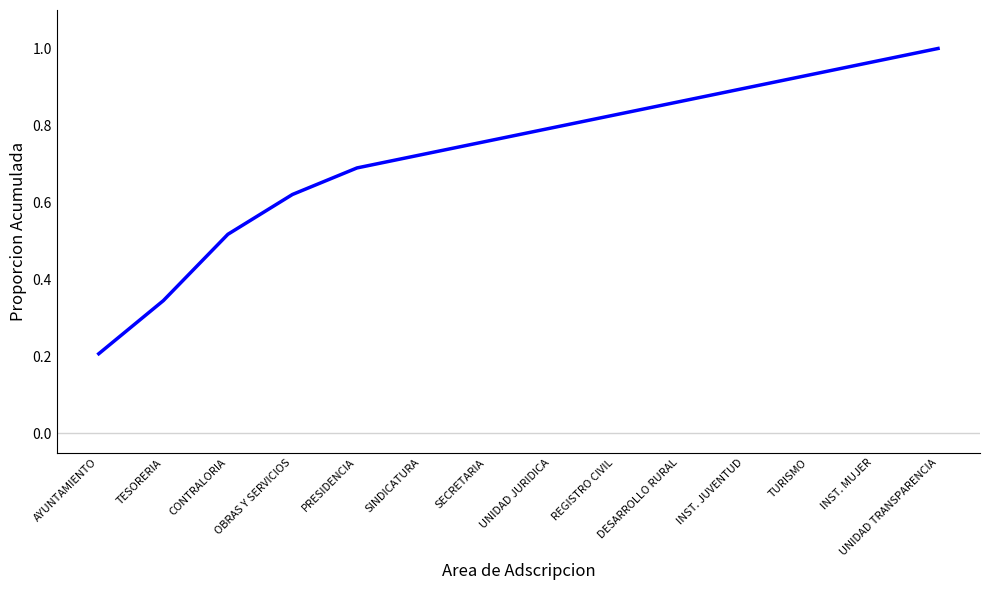

What is the change in value from TESORERIA to INST. JUVENTUD?

+0.6